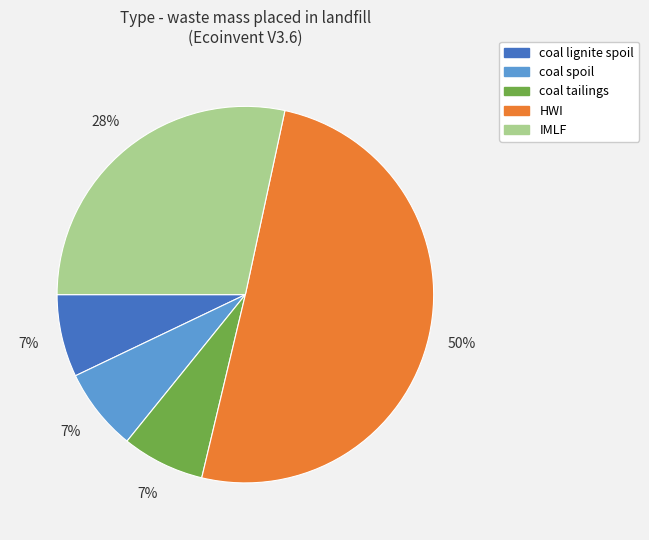

Do coal tailings and coal spoil together represent more than half of the pie?

No